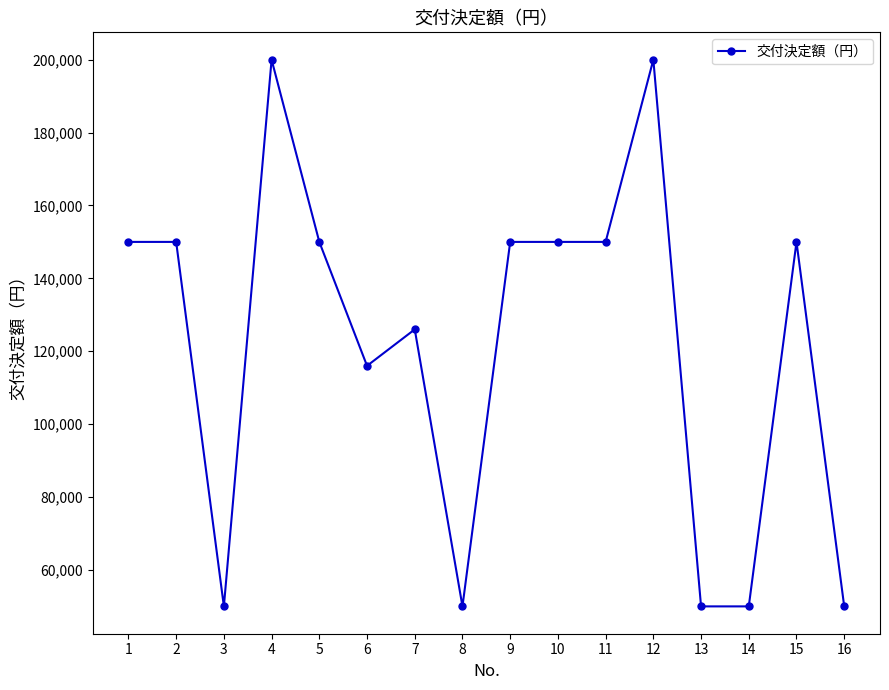

True or false: the data has more than 0 interior local peaks.

True